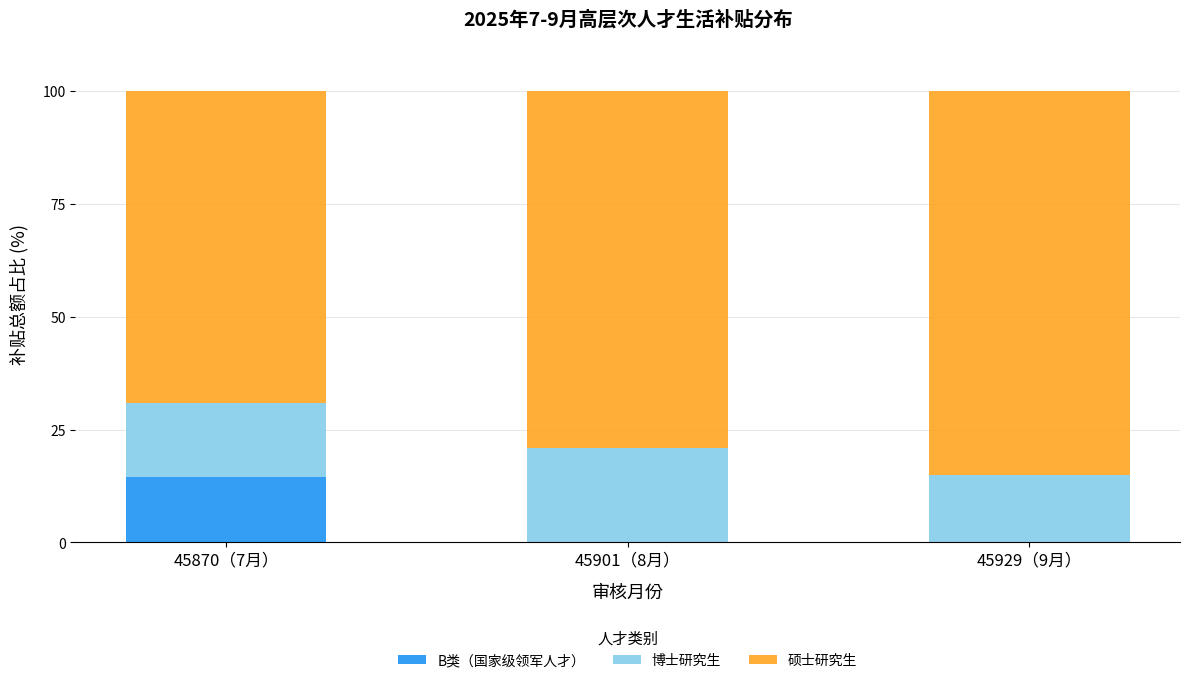

What is the sum of the B类（国家级领军人才） values at 45929（9月） and 45870（7月）?

14.5